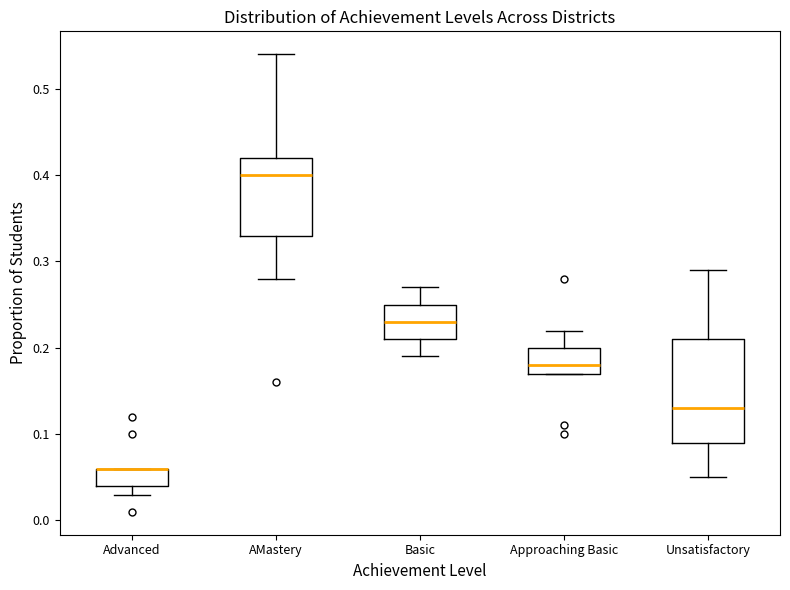

Reading left to right, read every box against the y-axis: the position of its median line, the range the box covers, and the ends of its whiskers. The values are not printed on the chart, so give them approximately, as read against the axis.

Advanced: median 0.06 (drawn on the box's upper edge), box 0.04 to 0.06, whiskers 0.03 to 0.06
AMastery: median 0.40, box 0.33 to 0.42, whiskers 0.28 to 0.54
Basic: median 0.23, box 0.21 to 0.25, whiskers 0.19 to 0.27
Approaching Basic: median 0.18, box 0.17 to 0.20, whiskers 0.17 to 0.22
Unsatisfactory: median 0.13, box 0.09 to 0.21, whiskers 0.05 to 0.29